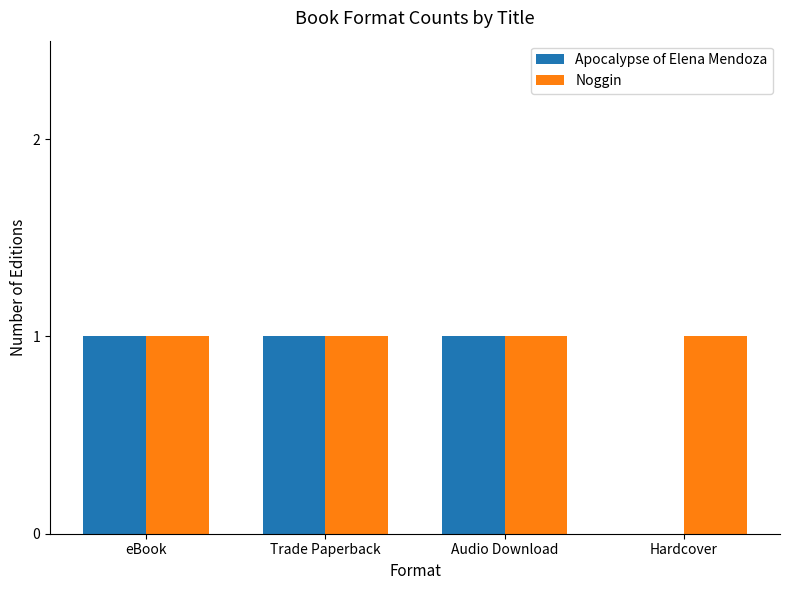

Are the bars grouped side by side (vs. stacked)?

Yes